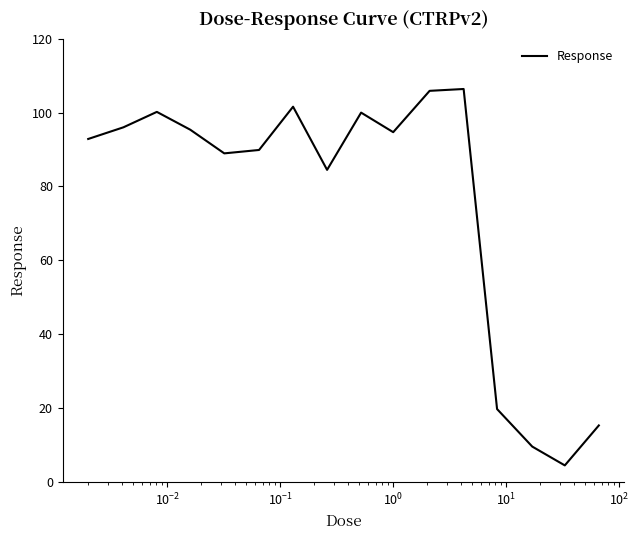

True or false: there are more than 1 points higher than both neighbors.

True